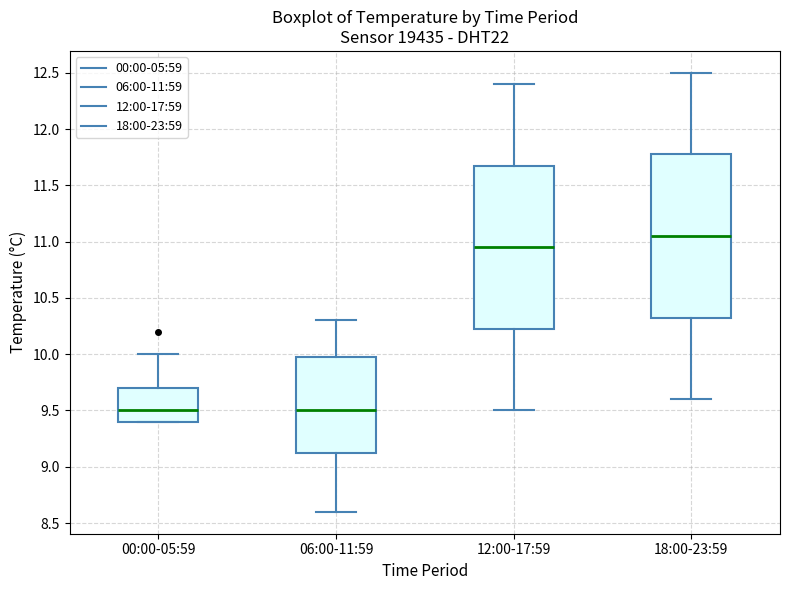

Which box has the highest median line?

18:00-23:59